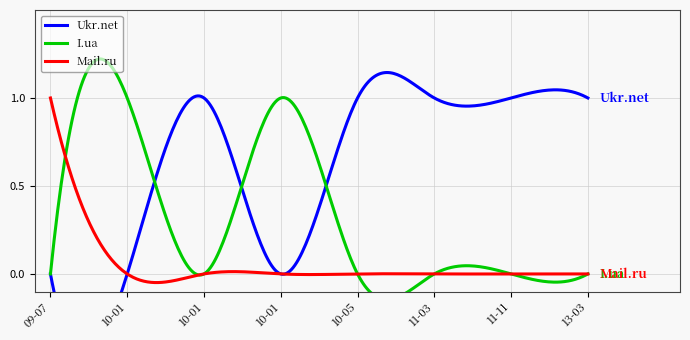

What is the sum of all Mail.ru values?

1